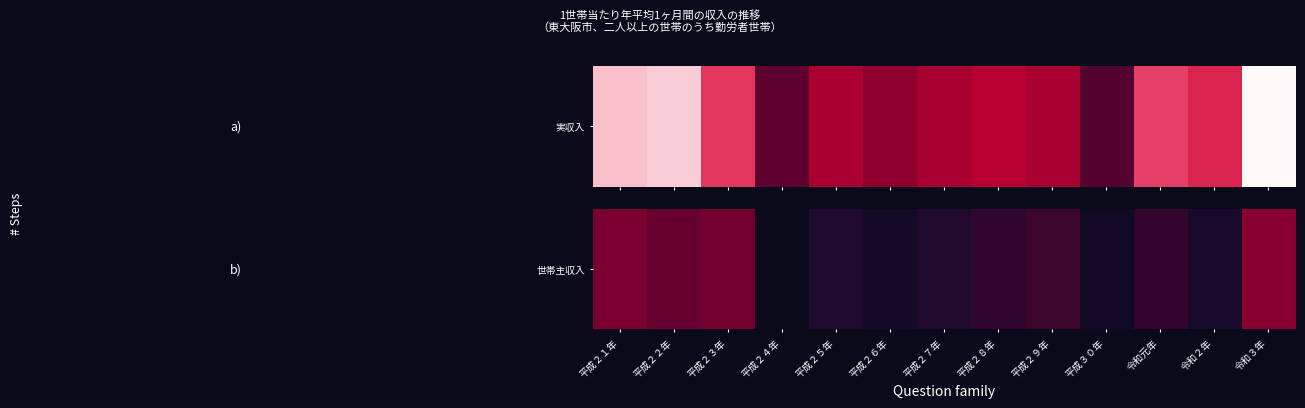

Read the value at 令和３年.

403082